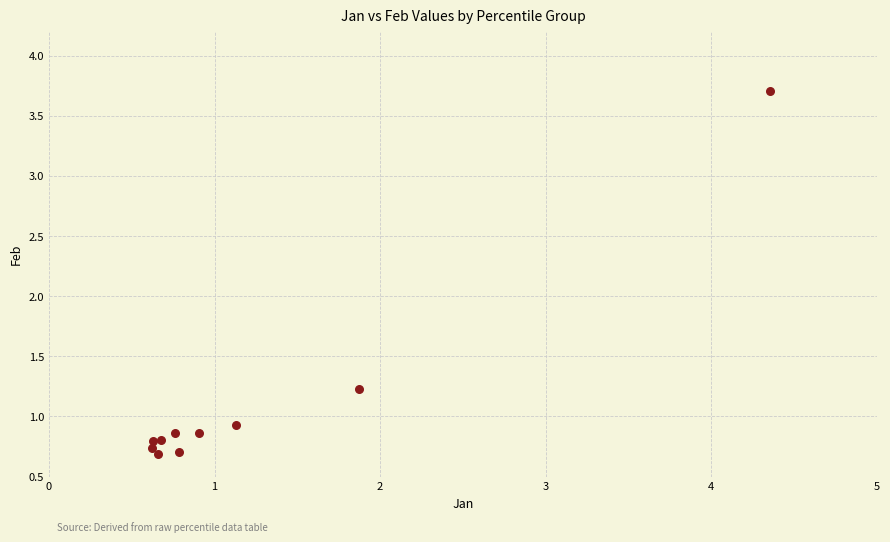

What Y value in the scatter plot is closest to 2?

1.2